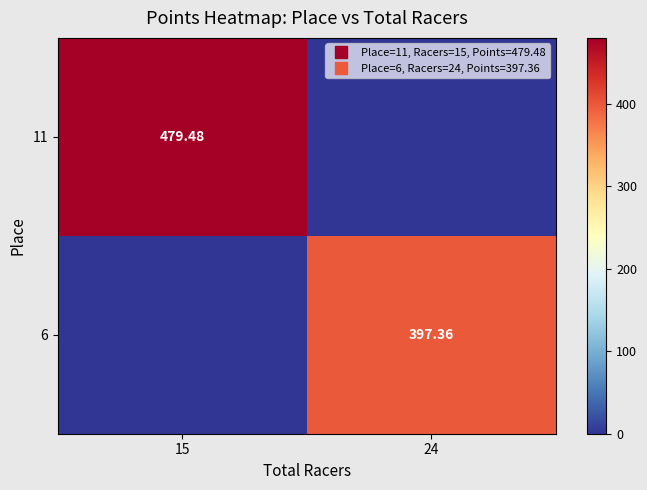

How many data points in 6 are less than 397?

1